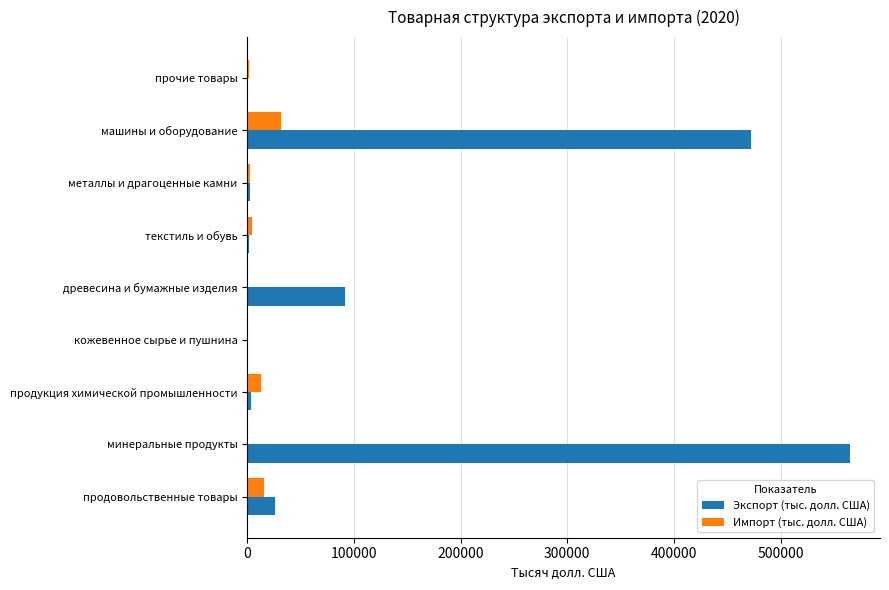

Which series has the largest total across all categories?

Экспорт (тыс. долл. США)